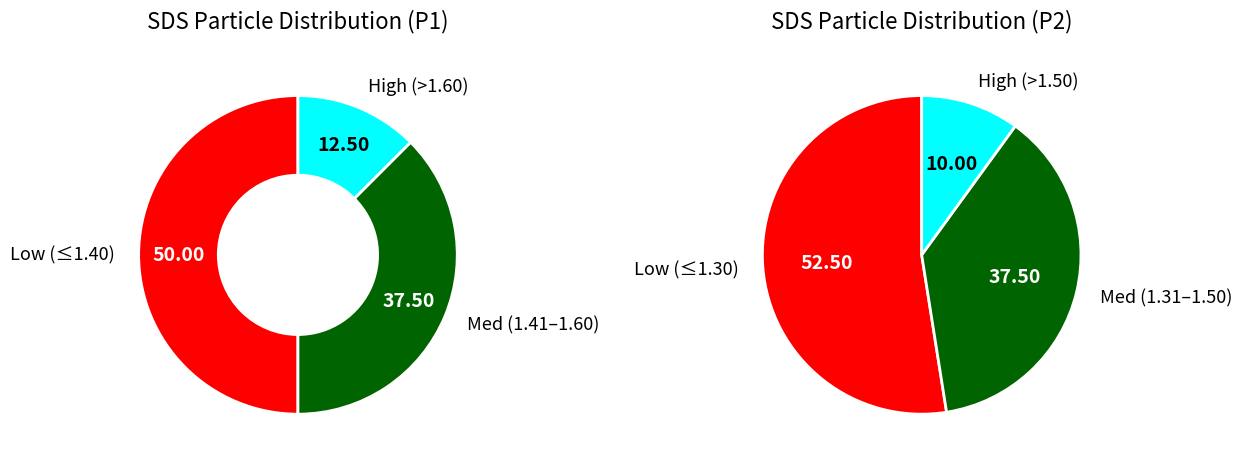

Is it true that 5 is 16% of the pie?

False